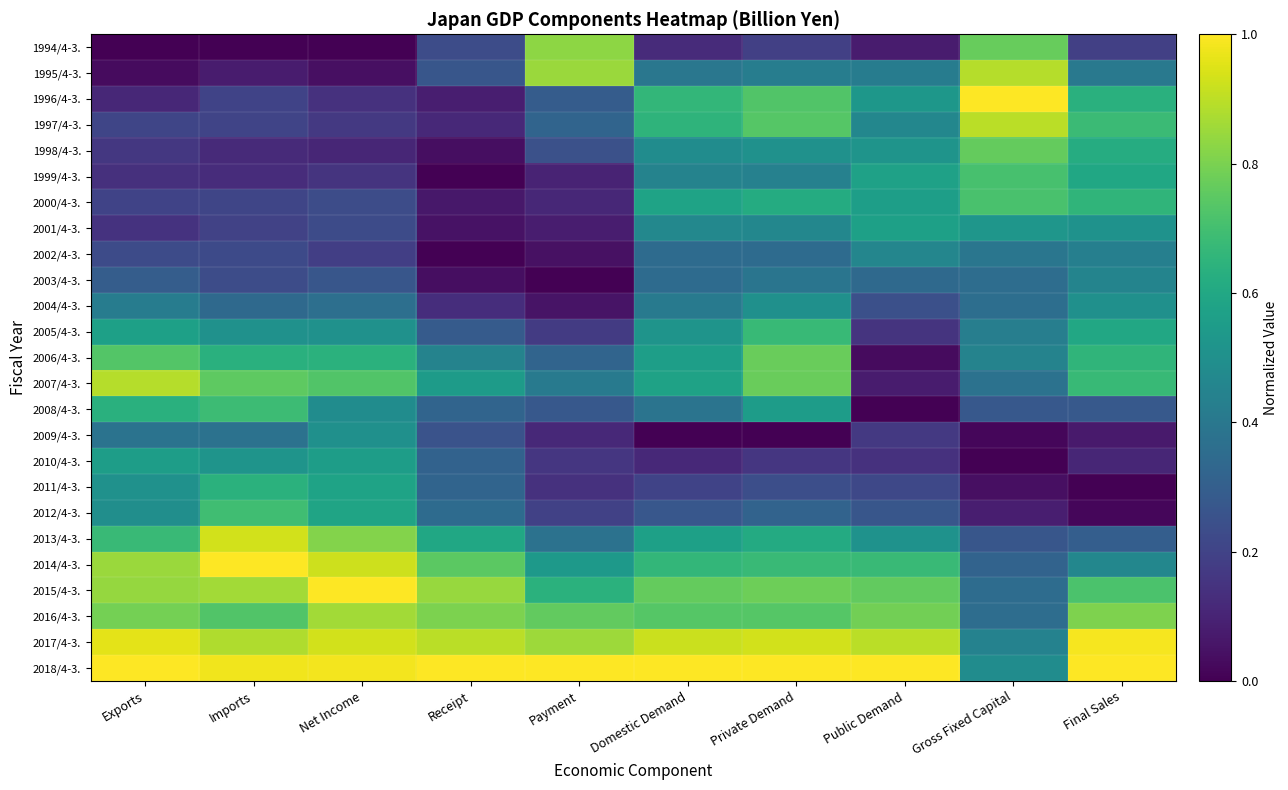

At how many categories does at least one series exceed 0?

10